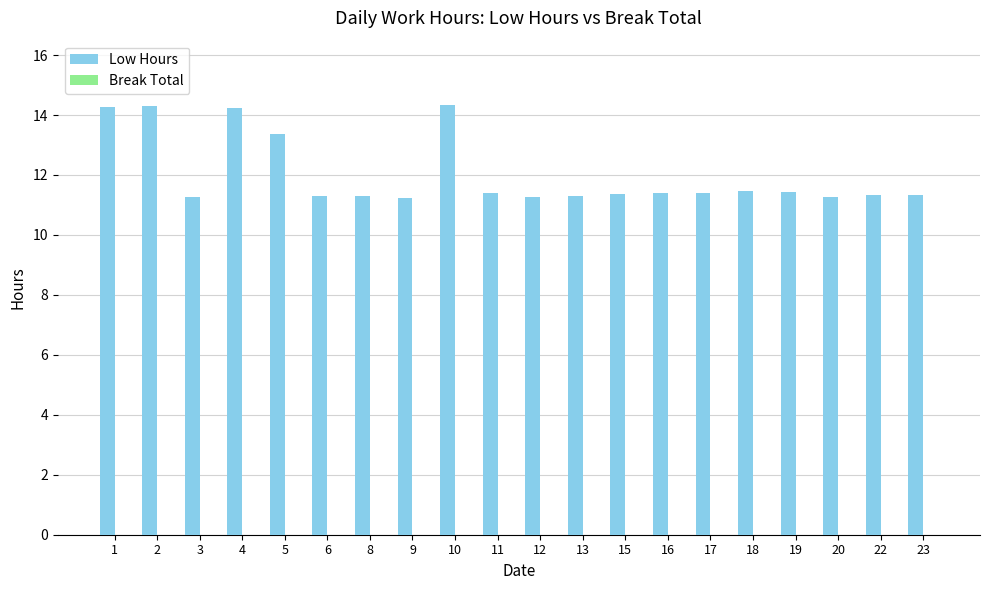

What is the sum of the values at 12 and 2?

25.6